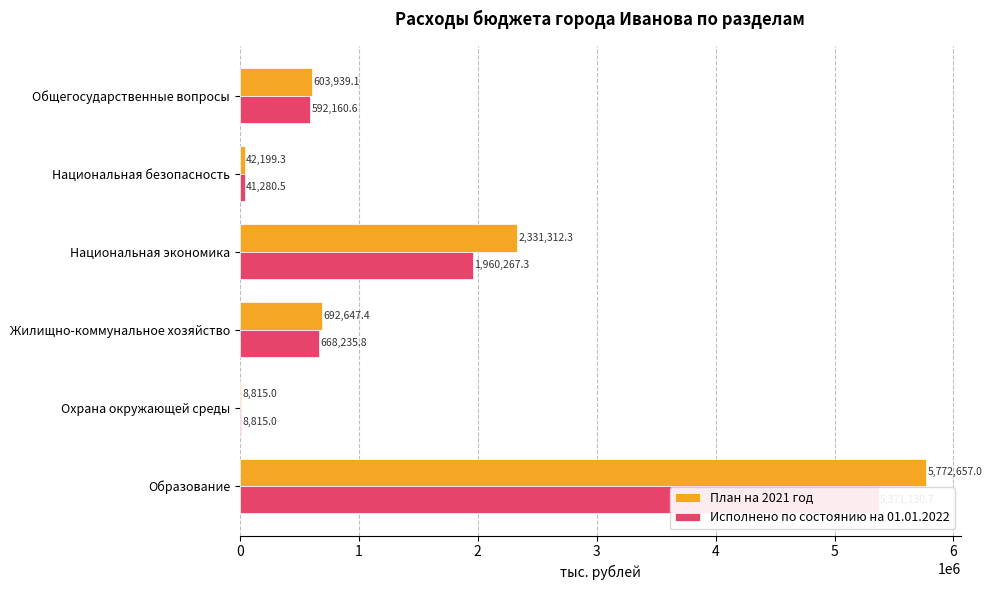

What is the difference between the maximum and minimum values in the Исполнено по состоянию на 01.01.2022 series?

5362315.7